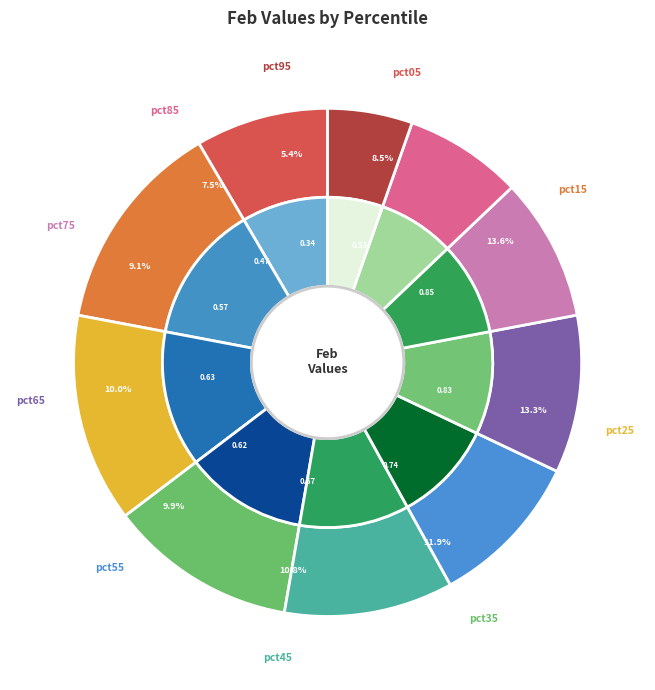

To the nearest percent, what is the average slice percentage?

10%